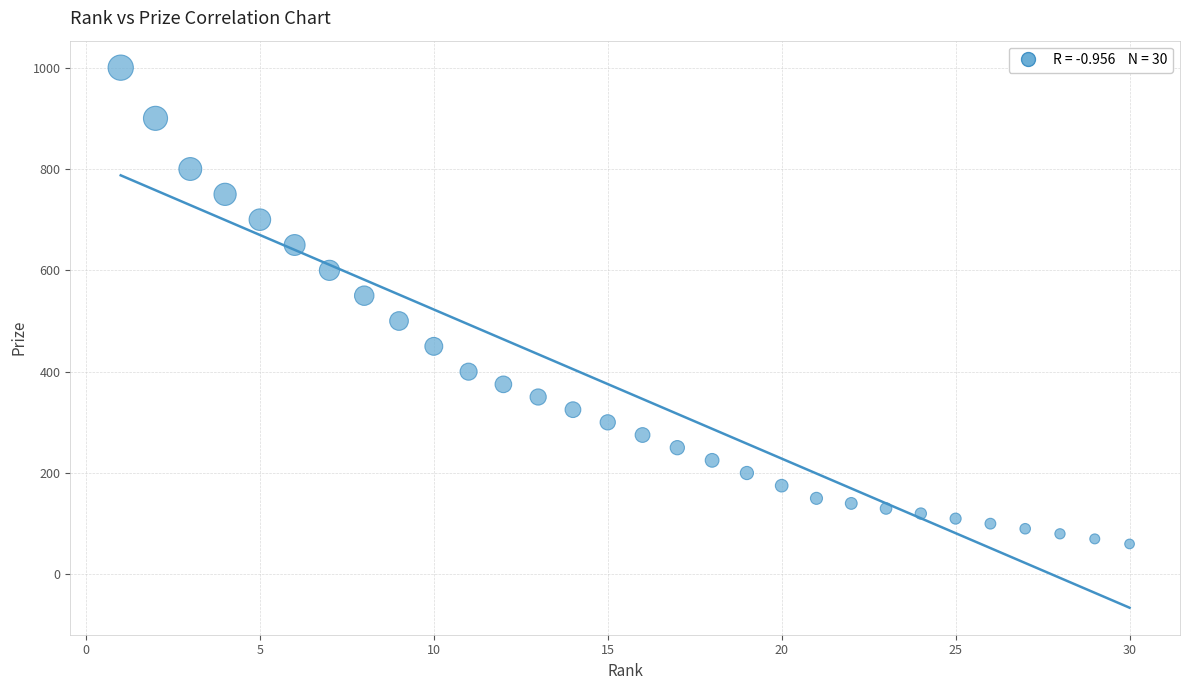

What is the range of X values (max minus min)?

29